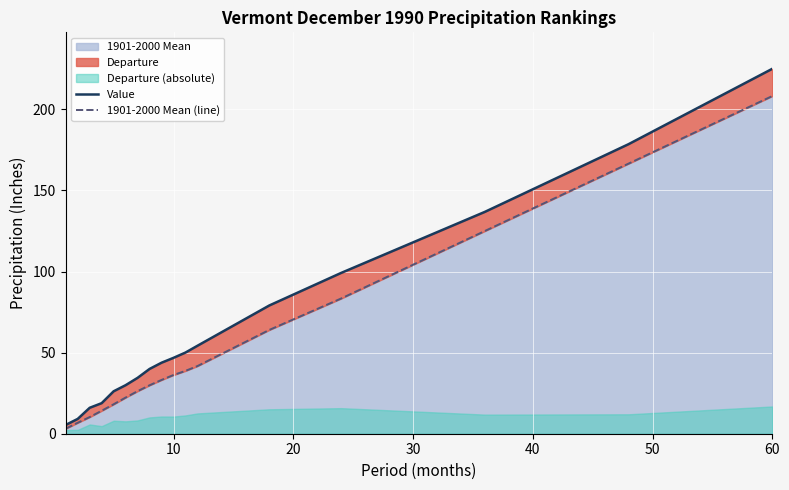

What is the highest value of the 1901-2000 Mean series?

208.2